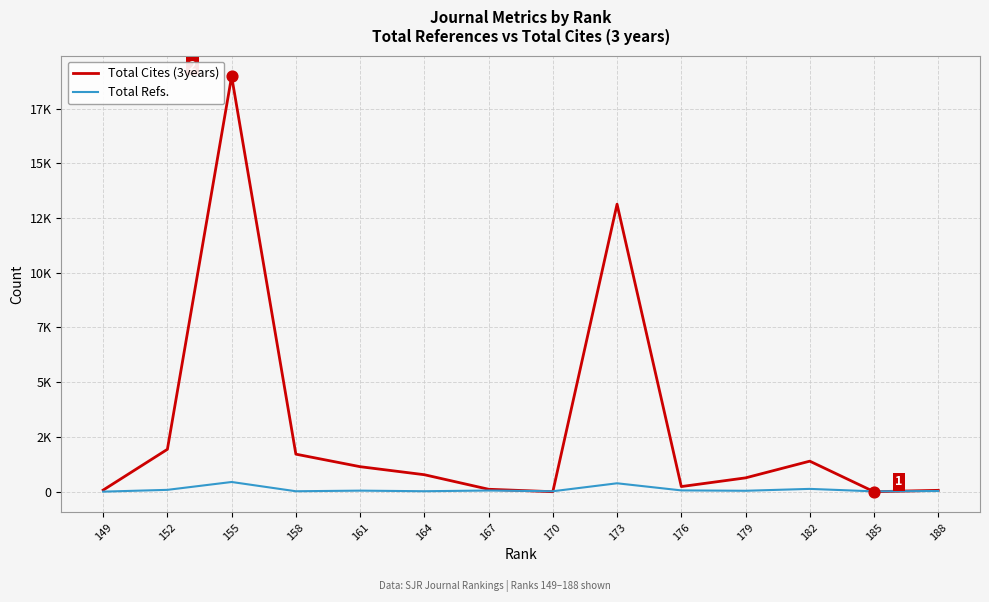

Which series contains the lowest Y value?

Total Cites (3years)